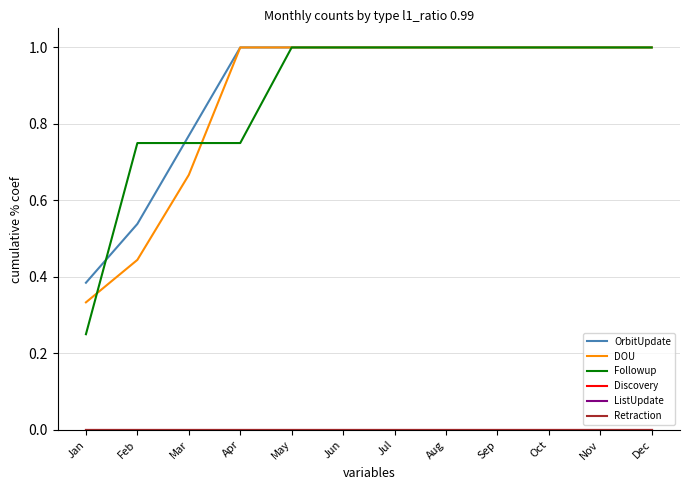

True or false: Followup and ListUpdate intersect in this chart.

False